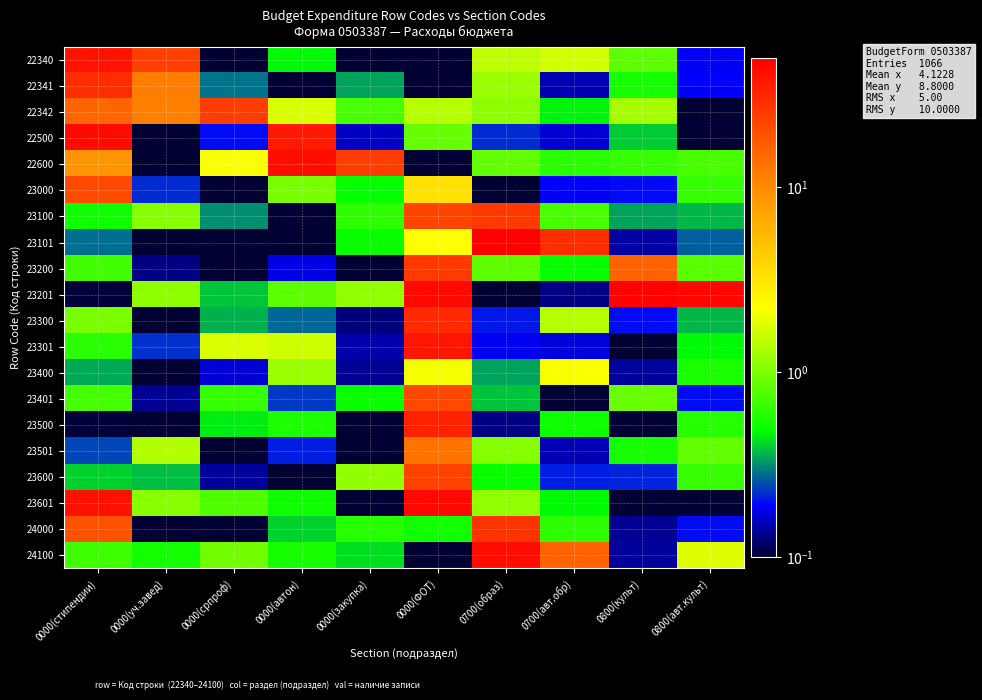

Which series has the widest spread of values?

23101